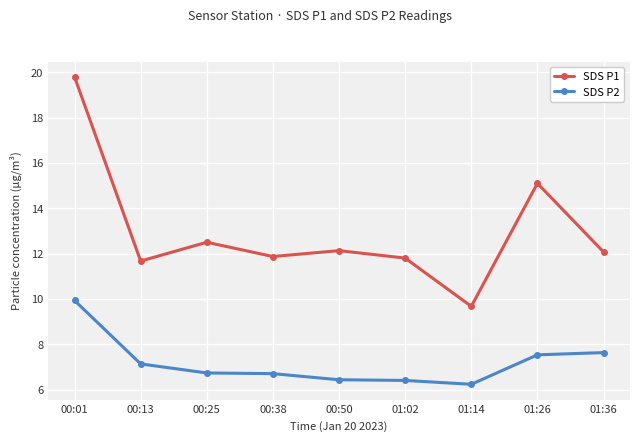

What is the label of the 3rd point from the right?

01:14